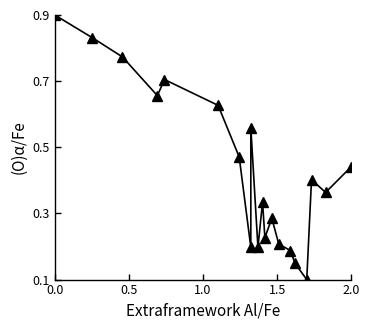

The chart shows a value of 0.4 at 2.0. True or false?

True